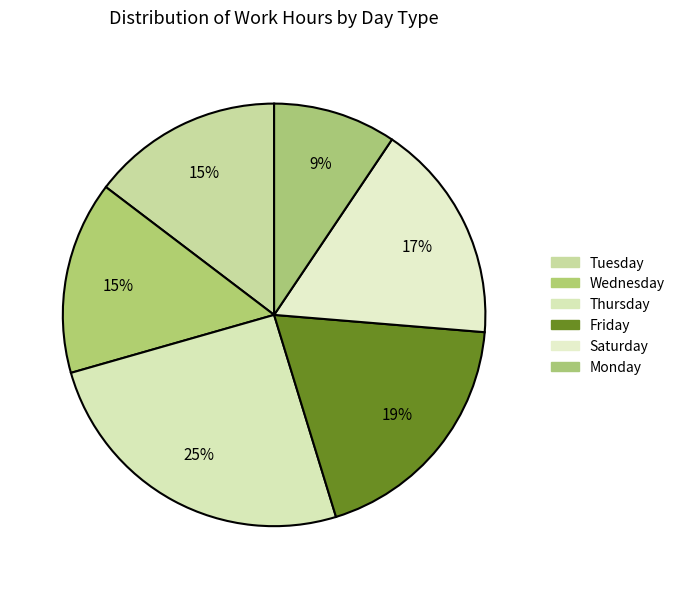

How many slices are in this pie chart?

6